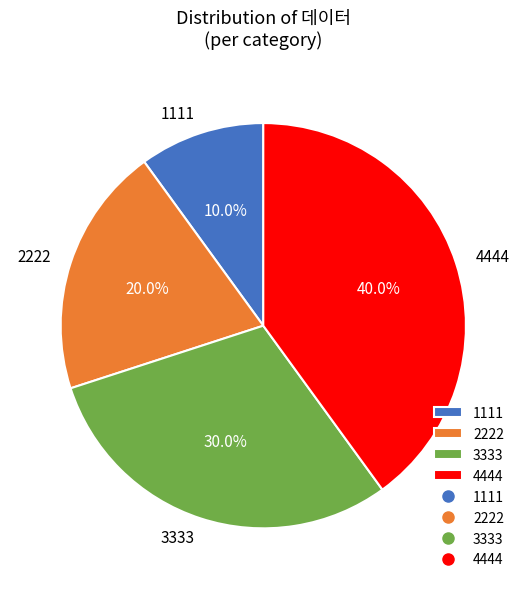

Which category has the biggest portion of the pie?

4444